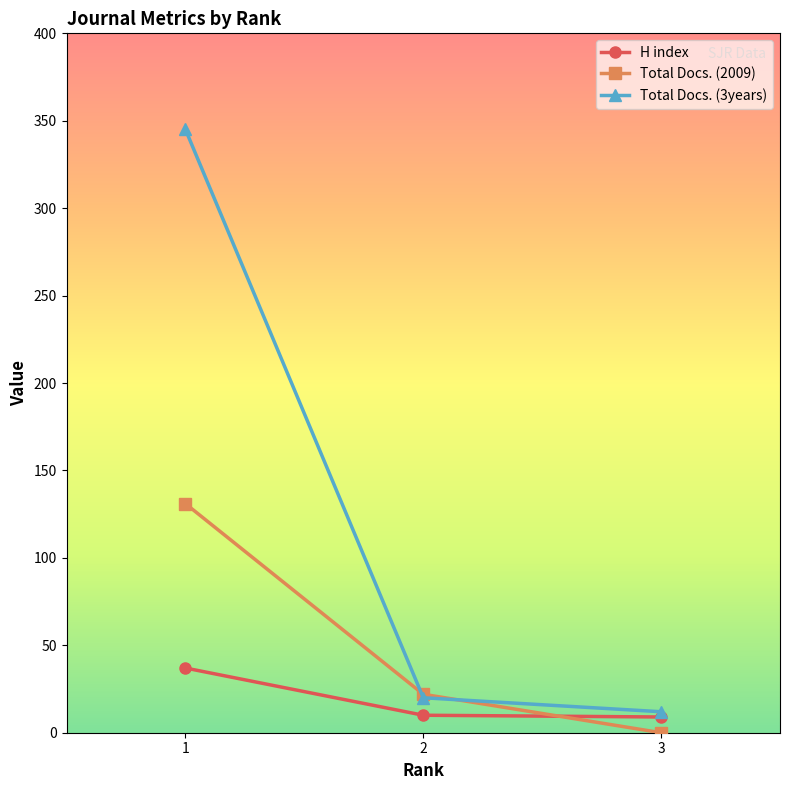

Does the chart display data point markers on the line(s)?

Yes